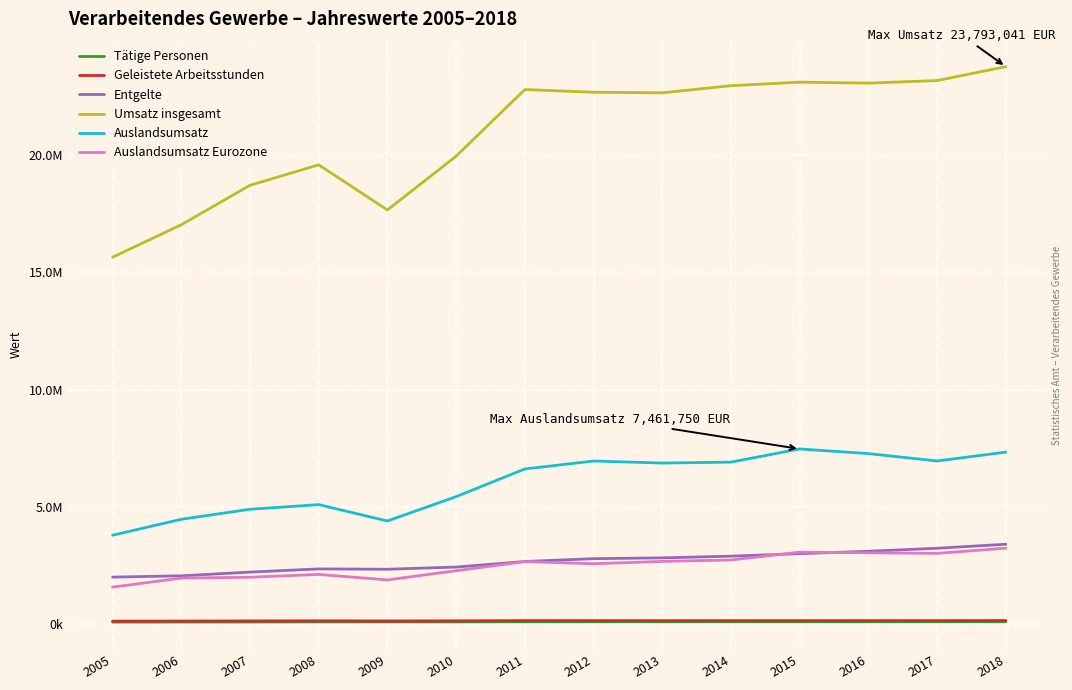

The Geleistete Arbeitsstunden series shows 213279 at 2015. True or false?

False